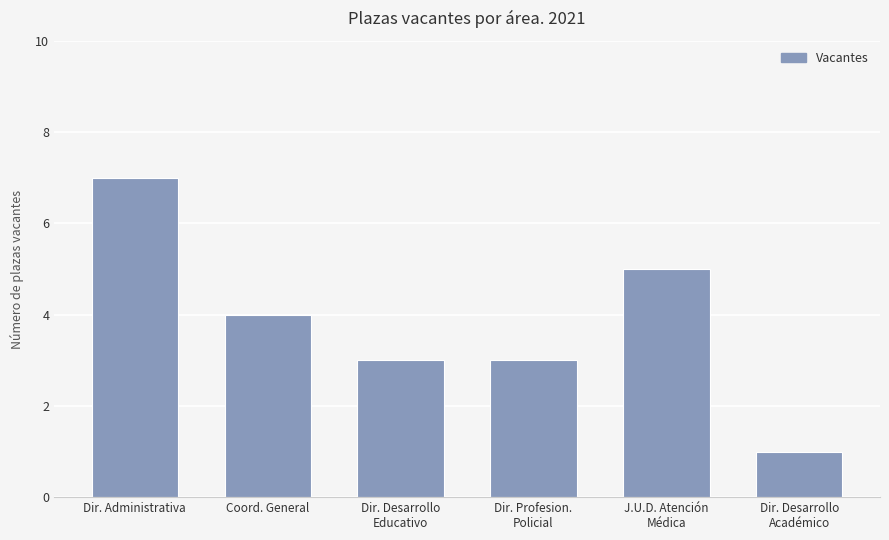

What is the difference between the maximum and minimum values?

6